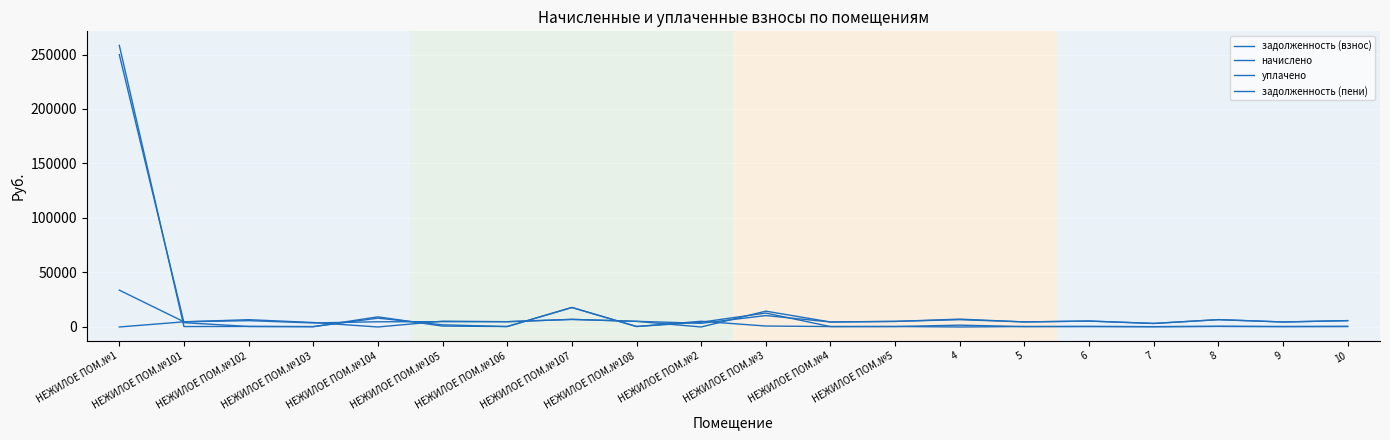

What is the label of the 15th point from the left?

5